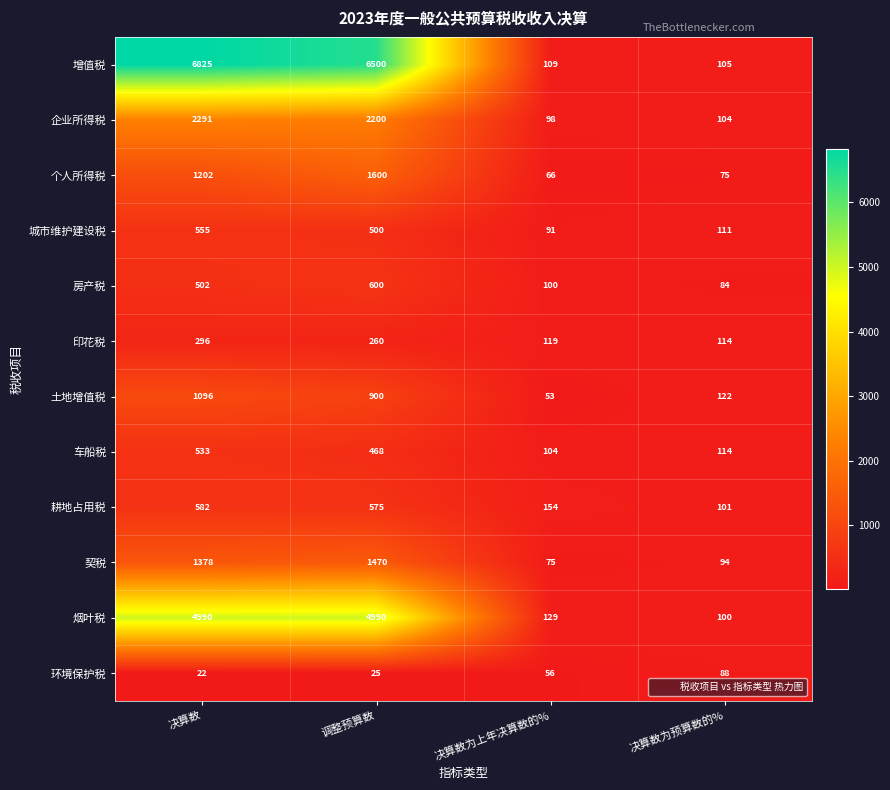

What is the total value across all series at 决算数为预算数的%?

1212